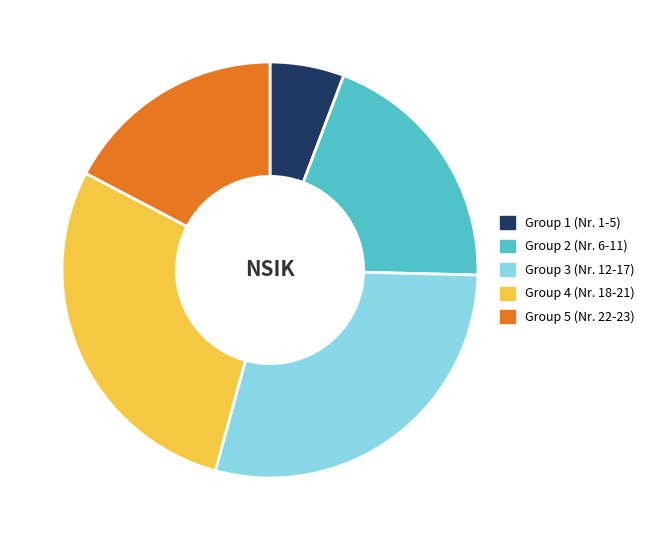

Is Group 5 (Nr. 22-23) the majority of the pie?

No